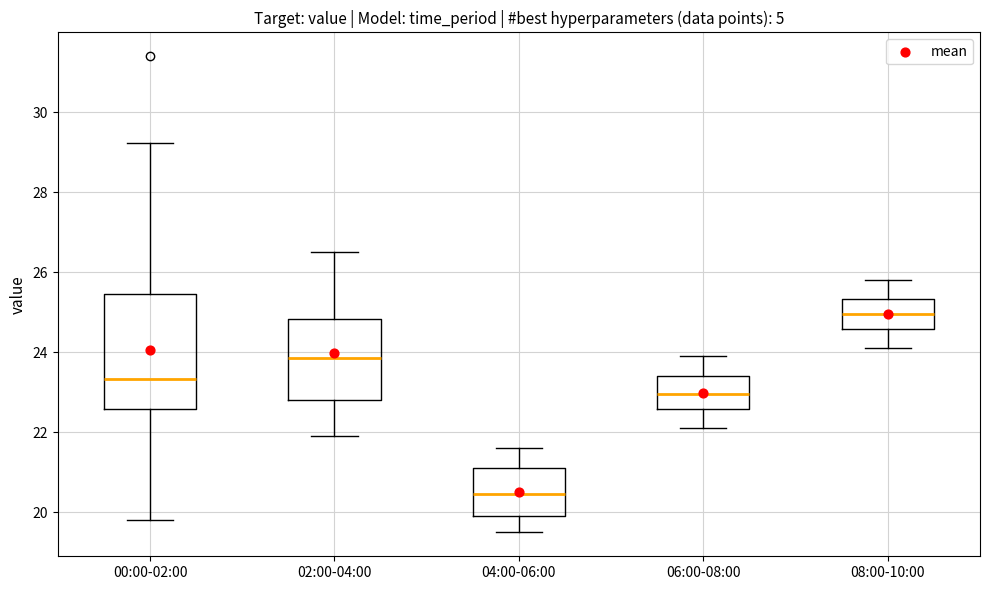

Reading left to right, transcribe this box plot: for each box, give where its median line is, the range the box spans, and where its two whiskers end, as read against the y-axis. The values are not printed on the chart, so give them approximately, as read against the axis.

00:00-02:00: median 23.4, box 22.6 to 25.4, whiskers 19.8 to 29.2
02:00-04:00: median 23.8, box 22.8 to 24.8, whiskers 22.0 to 26.6
04:00-06:00: median 20.4, box 20.0 to 21.2, whiskers 19.6 to 21.6
06:00-08:00: median 23.0, box 22.6 to 23.4, whiskers 22.2 to 24.0
08:00-10:00: median 25.0, box 24.6 to 25.4, whiskers 24.2 to 25.8